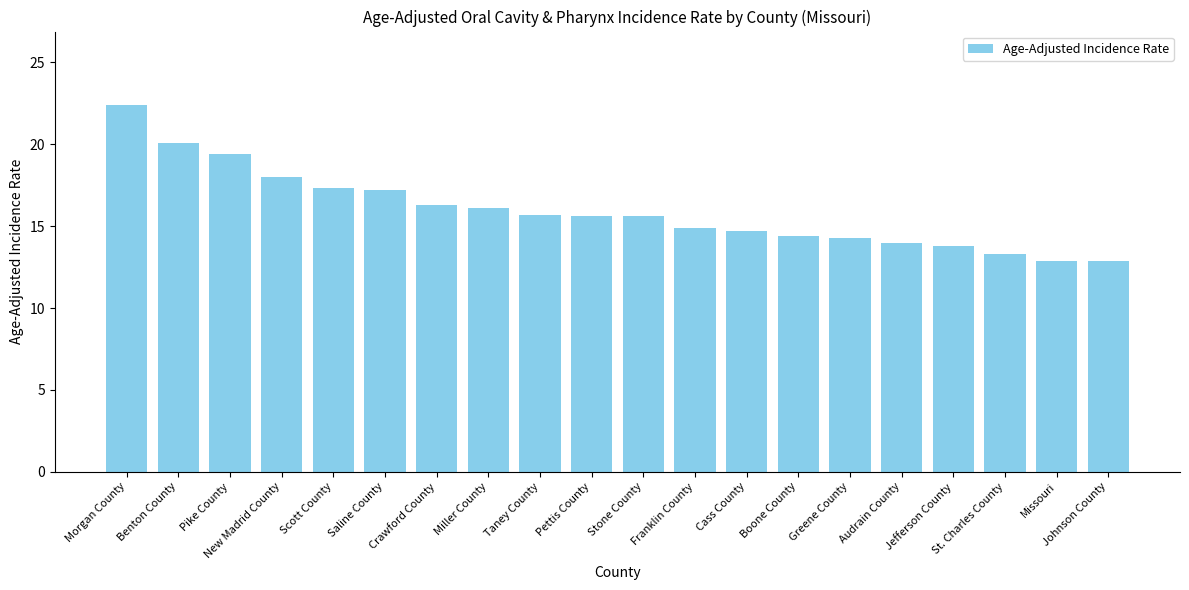

Where does the data first go above 15?

Morgan County